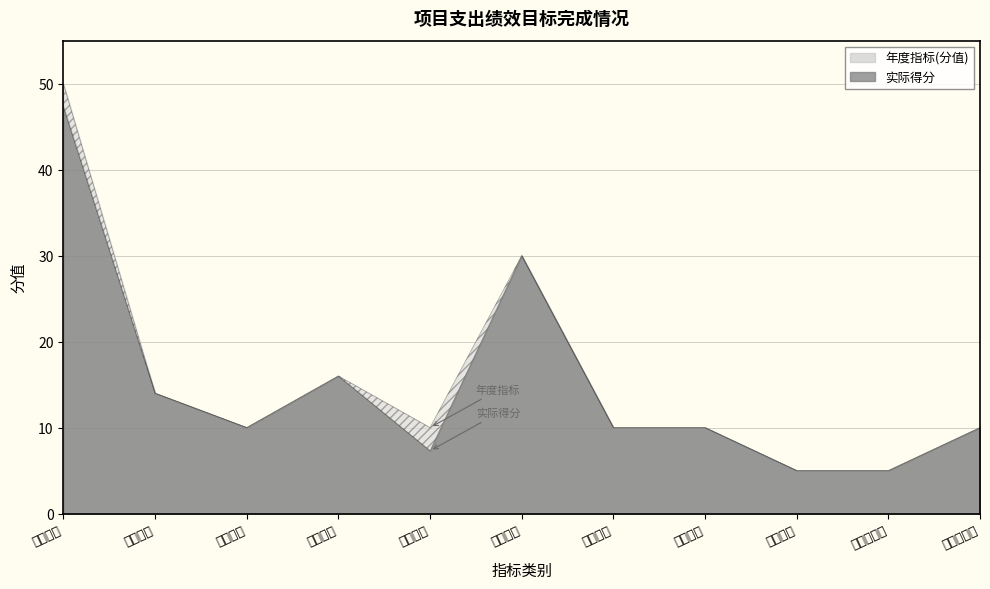

At which category does 实际得分 reach its first local valley?

质量指标